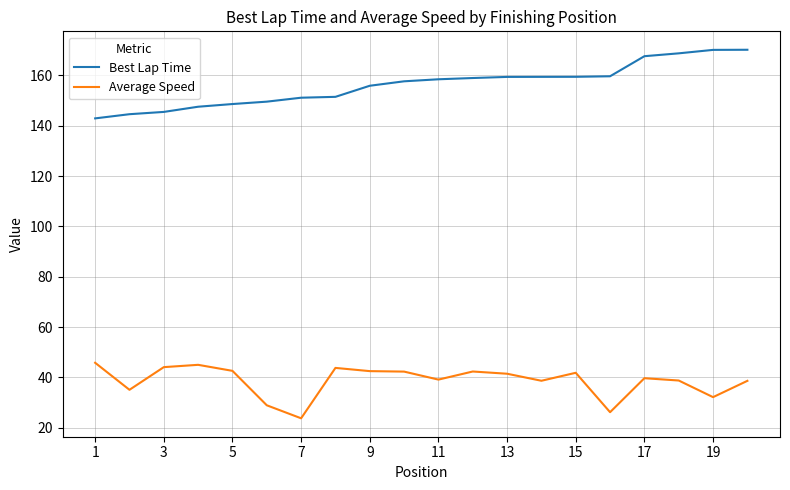

List the series in order of their overall mean, lowest first.

Average Speed, Best Lap Time